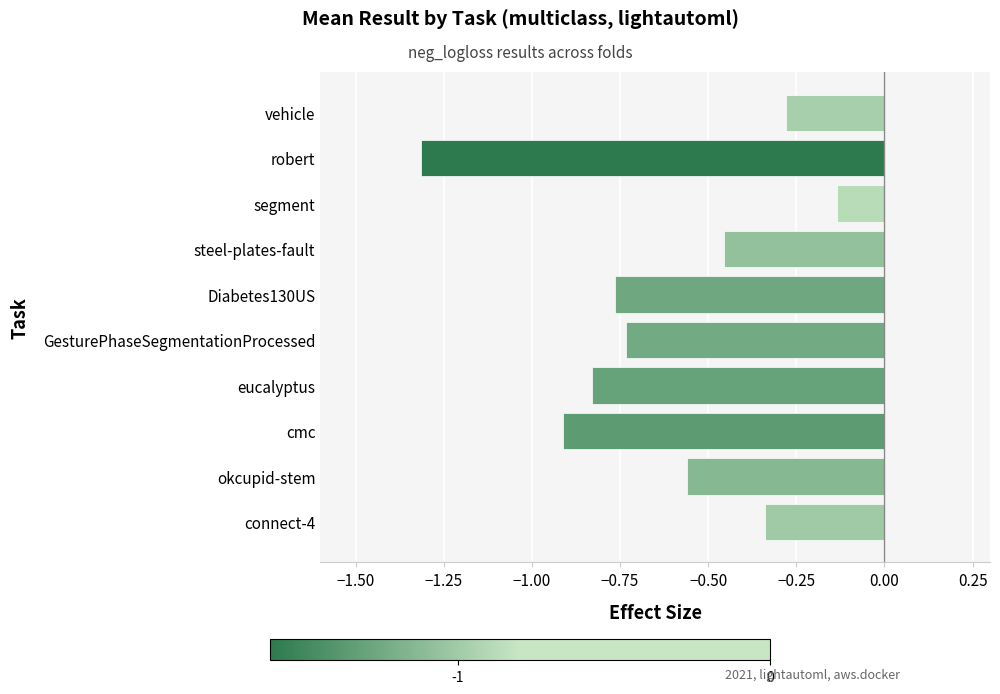

Which category has the highest value across all series?

segment